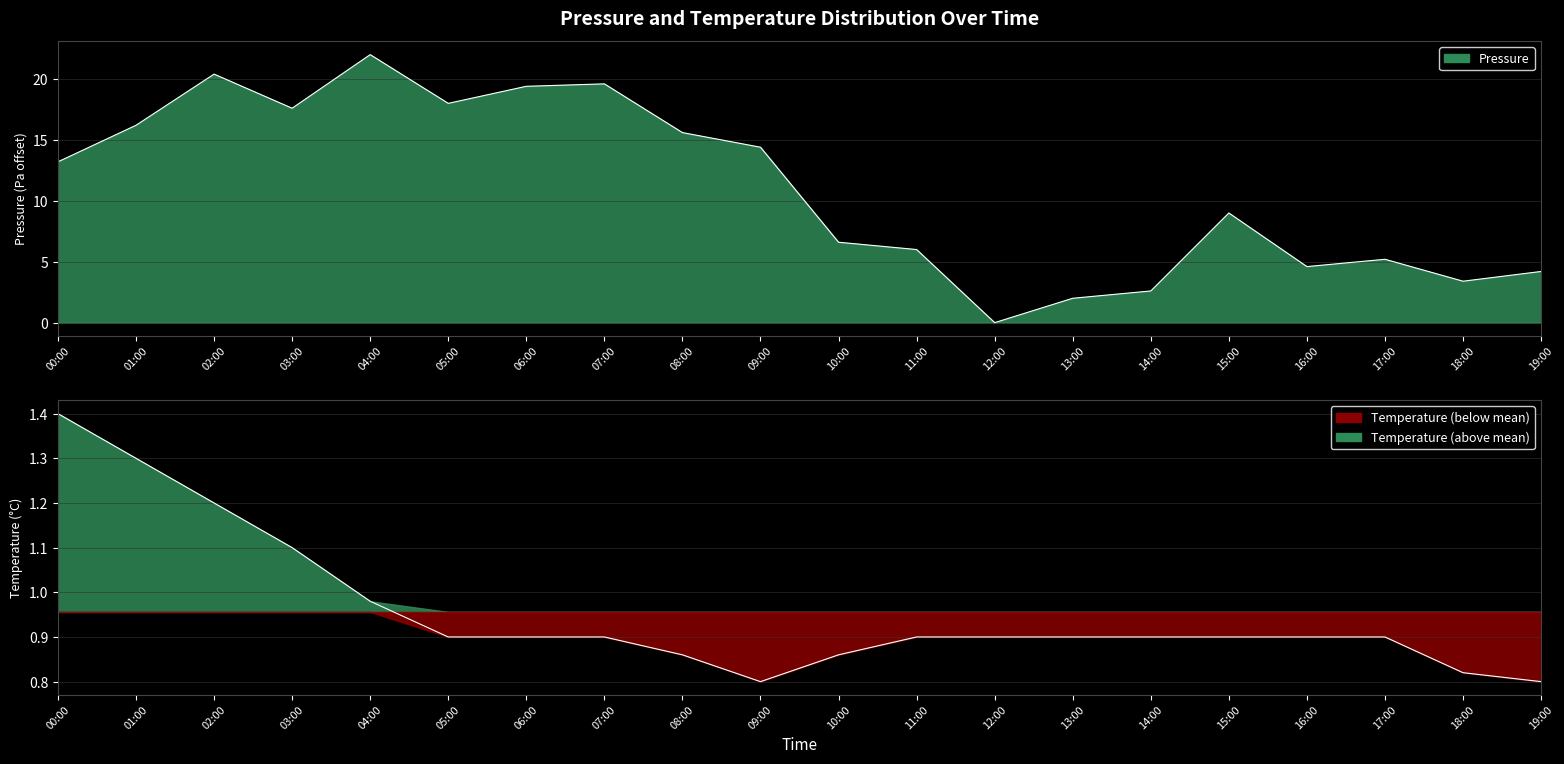

Rank the series by their maximum value, from highest to lowest.

pressure, temperature